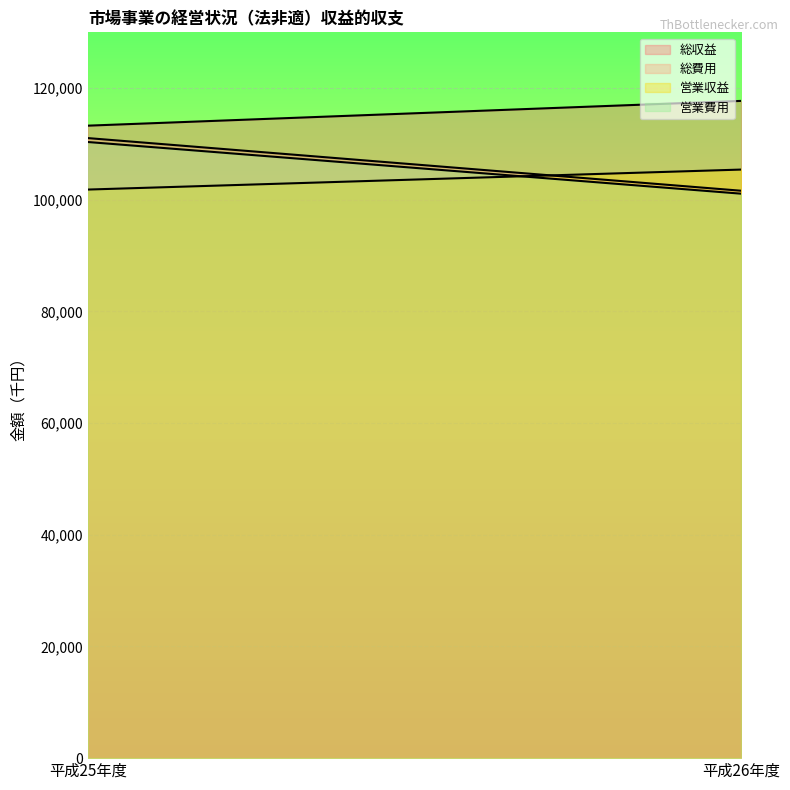

What is the spread (max minus min) of values at 平成25年度?

11445